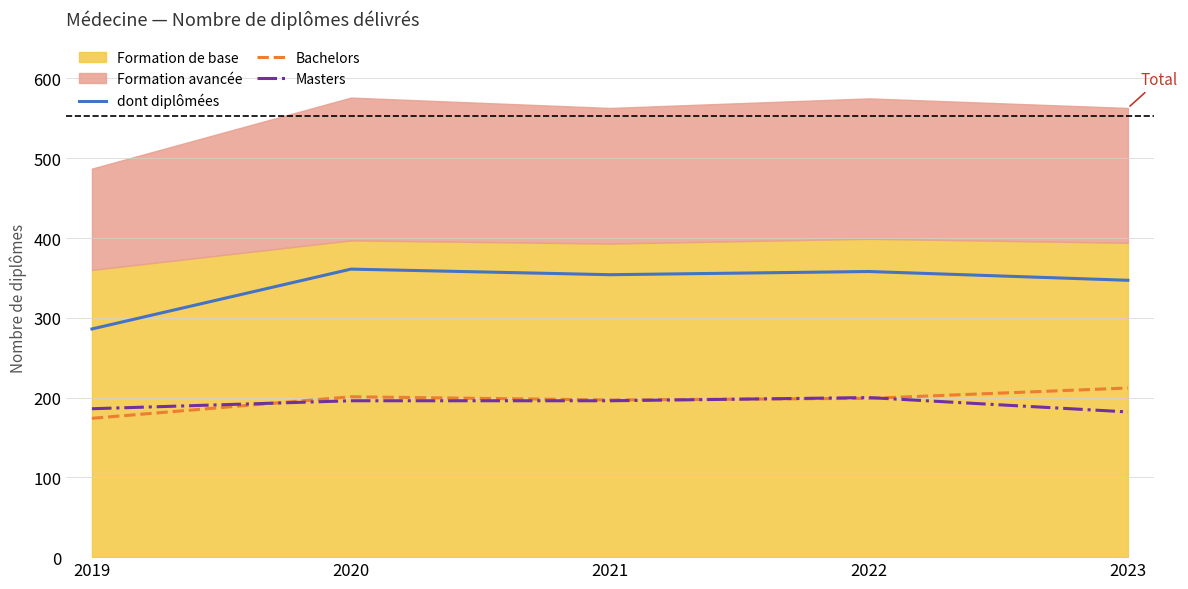

What is the spread (max minus min) of values at 2021?

158